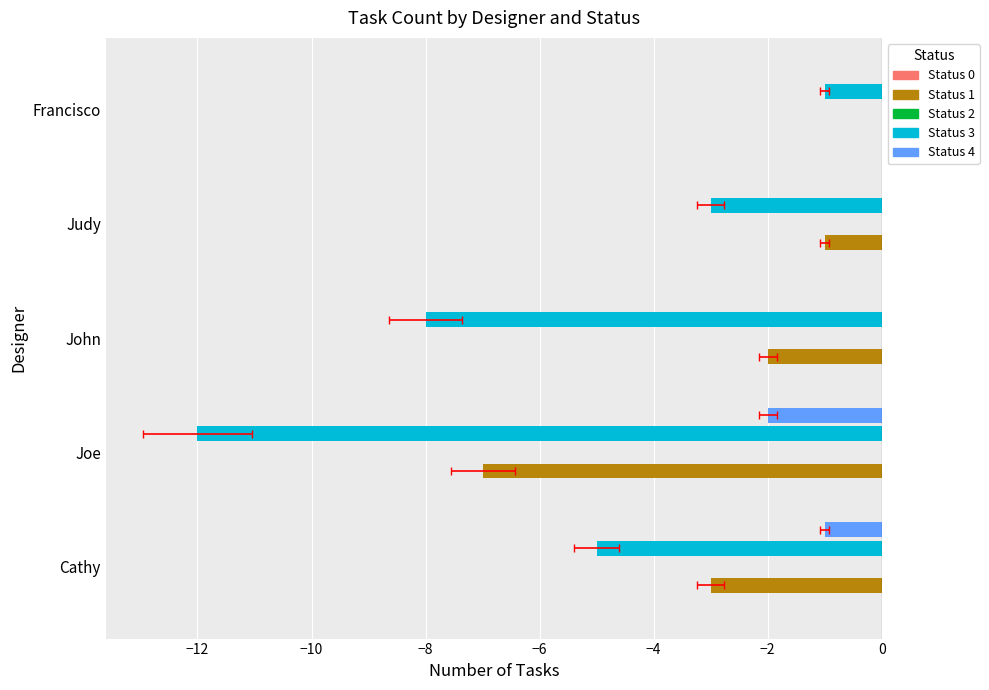

Reading left to right, list all the values displayed in this chart.

Status 0: 0.1	0.1	0.1	0.1	0.1
Status 1: -3.0	-7.0	-2.0	-1.0	0.0
Status 2: 0.1	0.1	0.1	0.1	0.1
Status 3: -5.0	-12.0	-8.0	-3.0	-1.0
Status 4: -1.0	-2.0	0.0	0.0	0.0